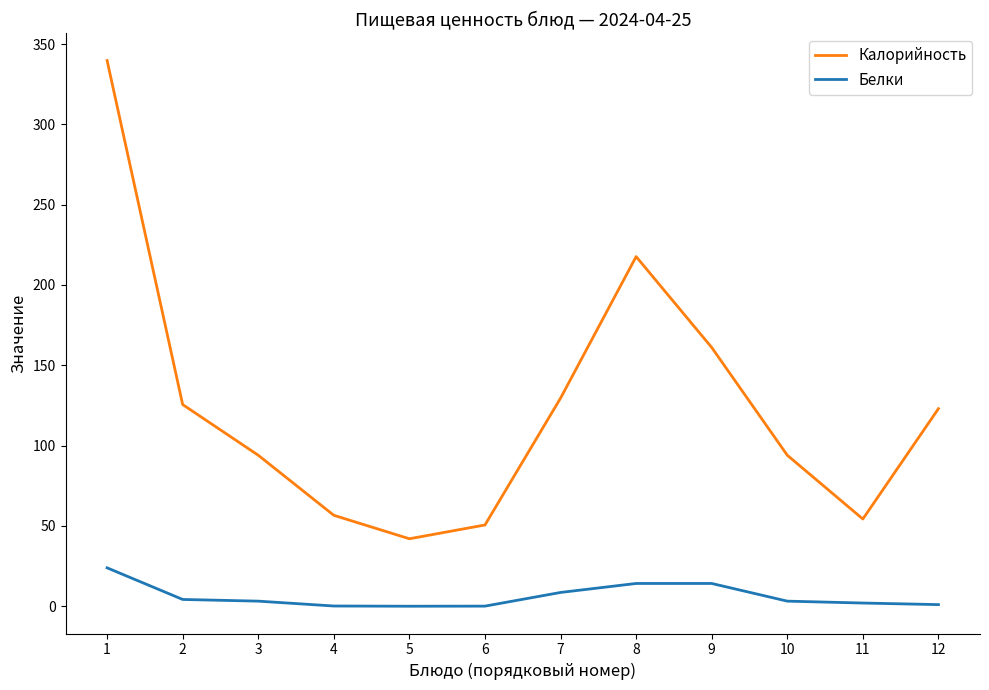

How many lines are shown in the chart?

2